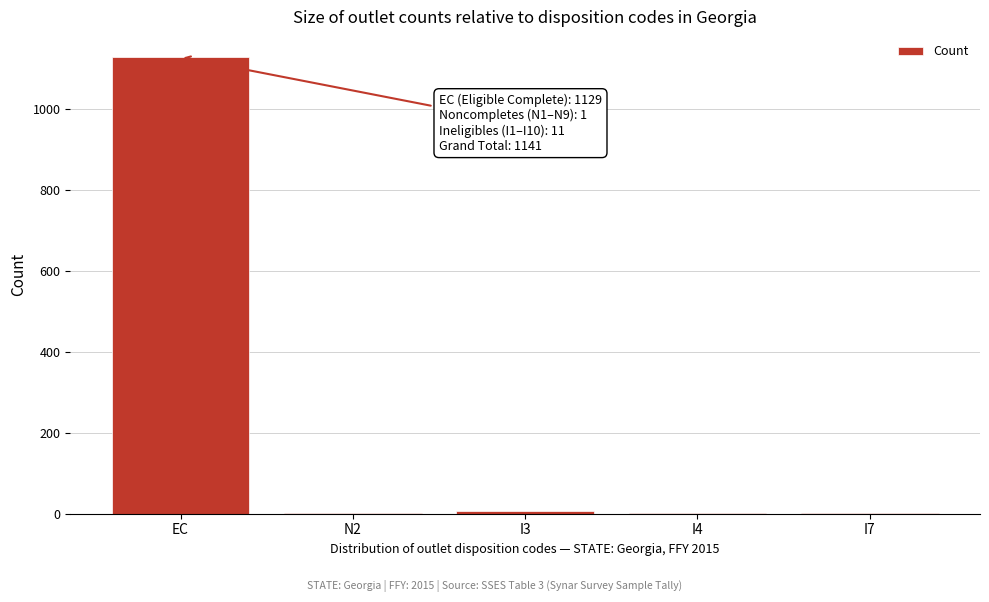

Which has a higher value, N2 or EC?

EC